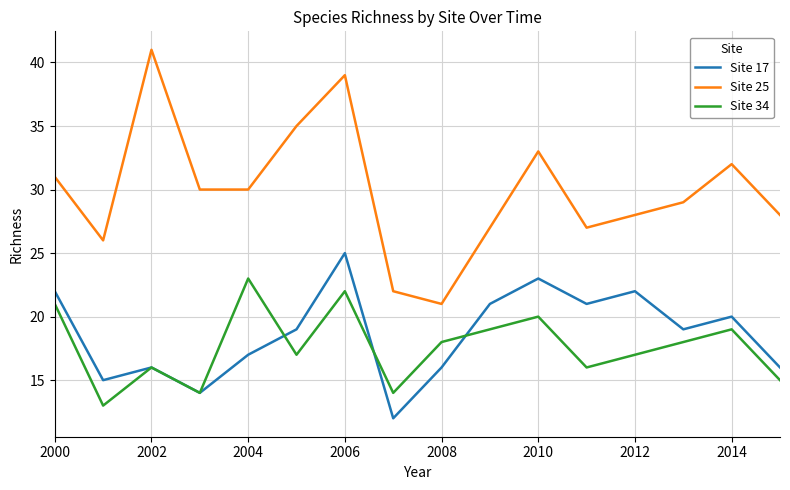

Which series has the largest total across all categories?

Site 25